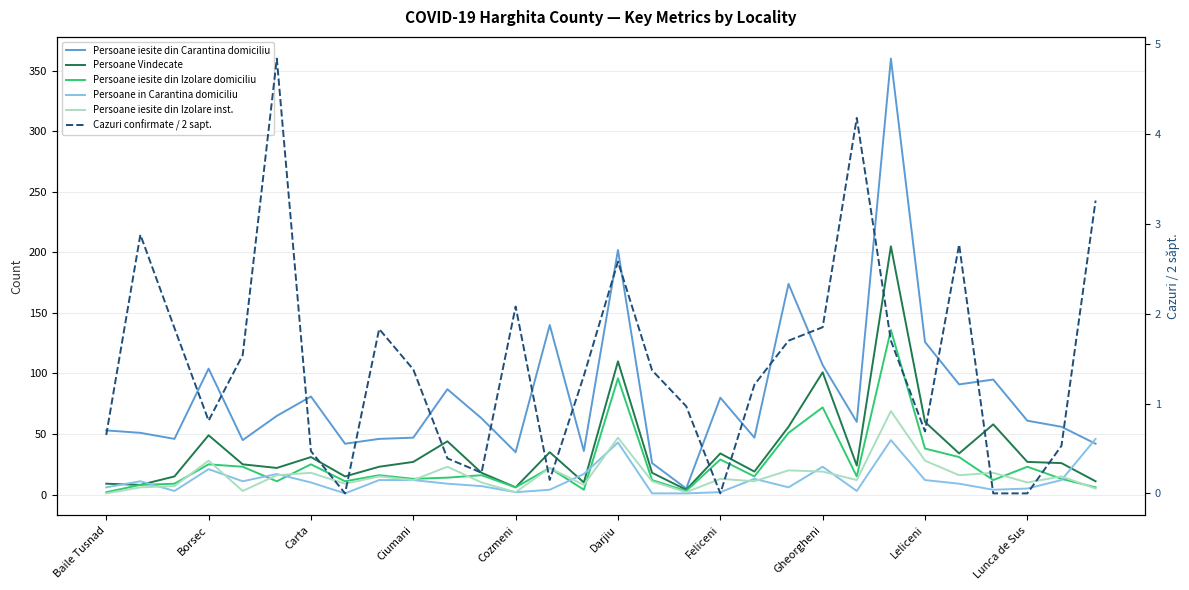

True or false: Persoane Vindecate and Cazuri confirmate / 2 sapt. cross at least once.

False